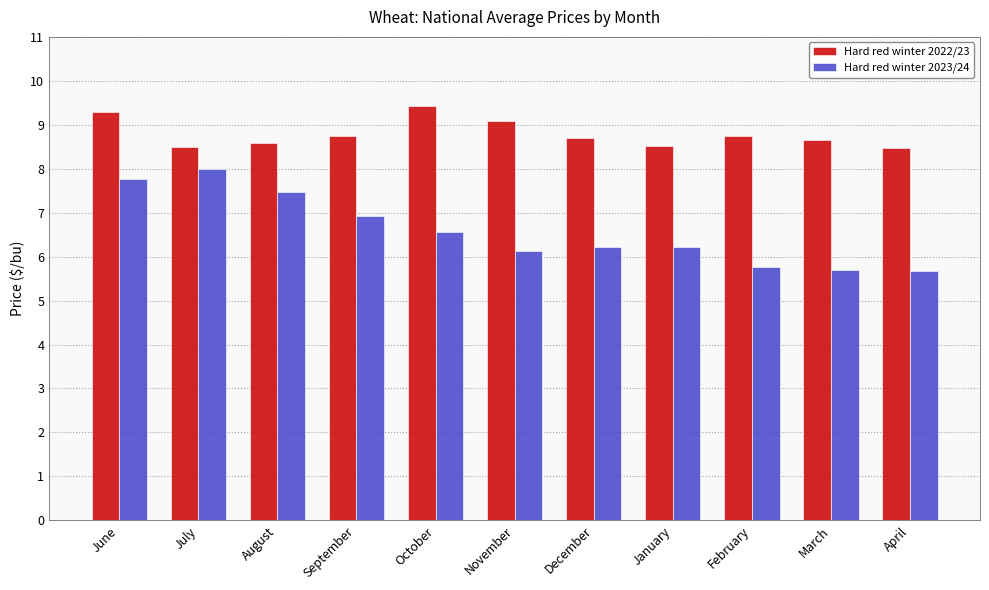

At August, list the series in order from smallest to largest.

Hard red winter 2023/24, Hard red winter 2022/23